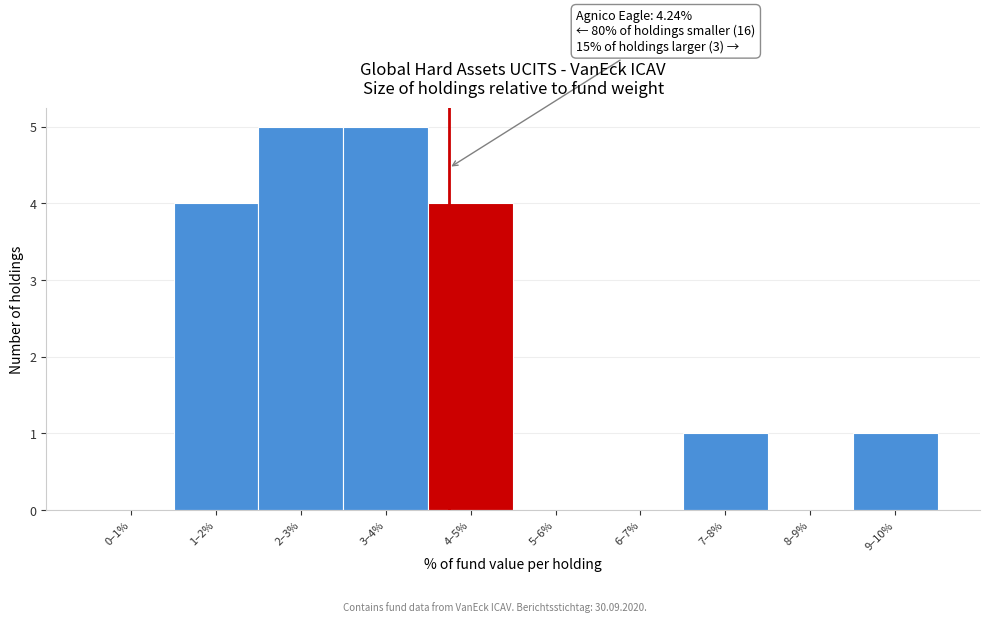

Reading right to left, extract all data points from this chart.

9–10%=1	8–9%=0	7–8%=1	6–7%=0	5–6%=0	4–5%=4	3–4%=5	2–3%=5	1–2%=4	0–1%=0